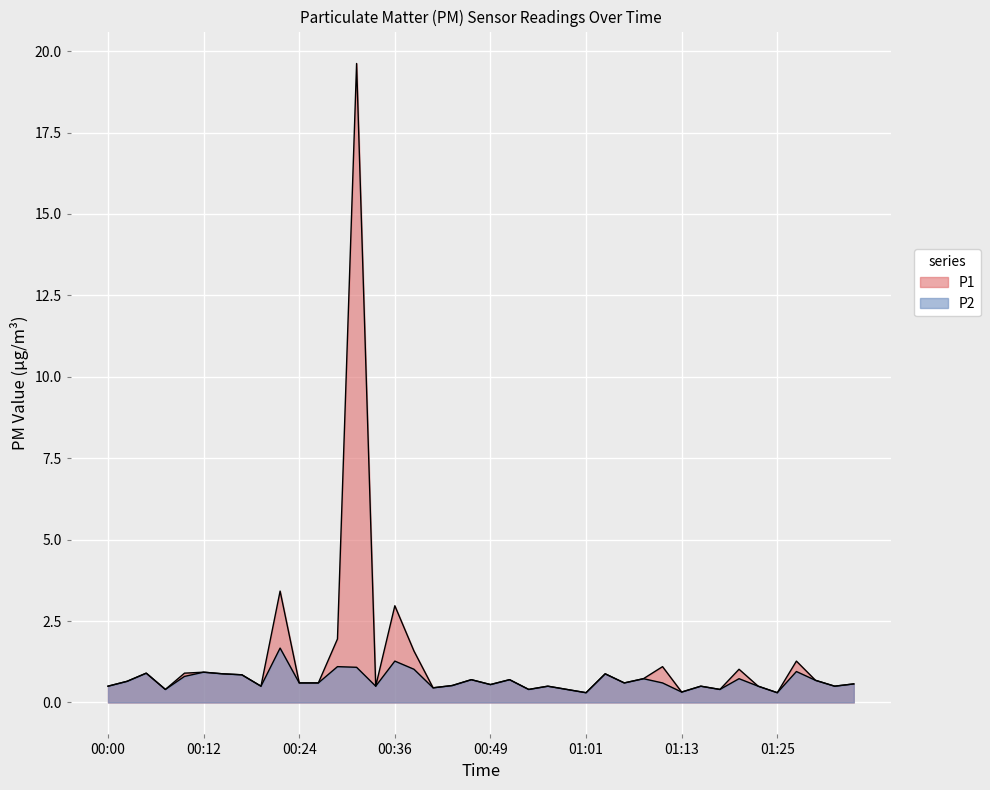

How many lines are shown in the chart?

2